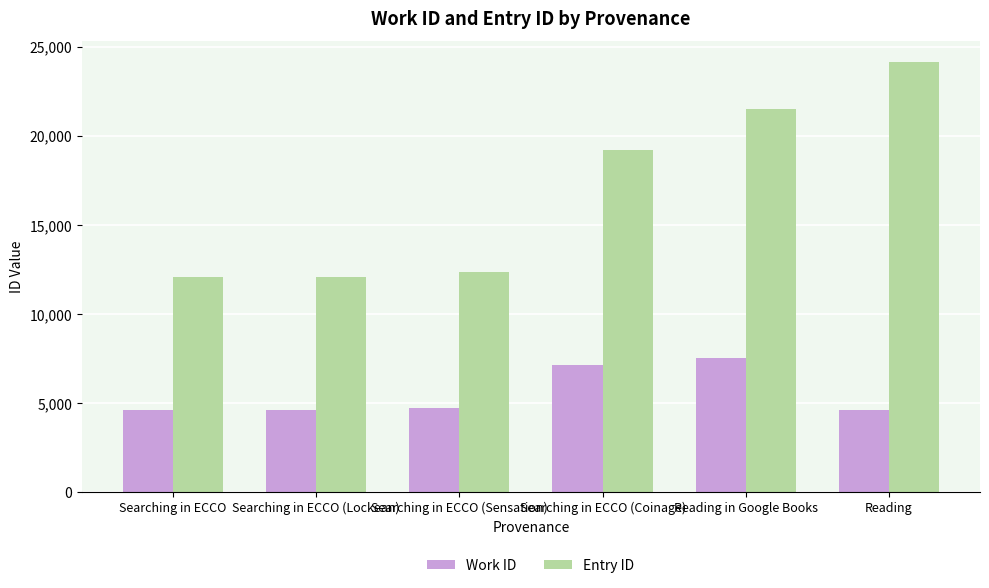

Rank the series by their average value, from highest to lowest.

Entry ID, Work ID